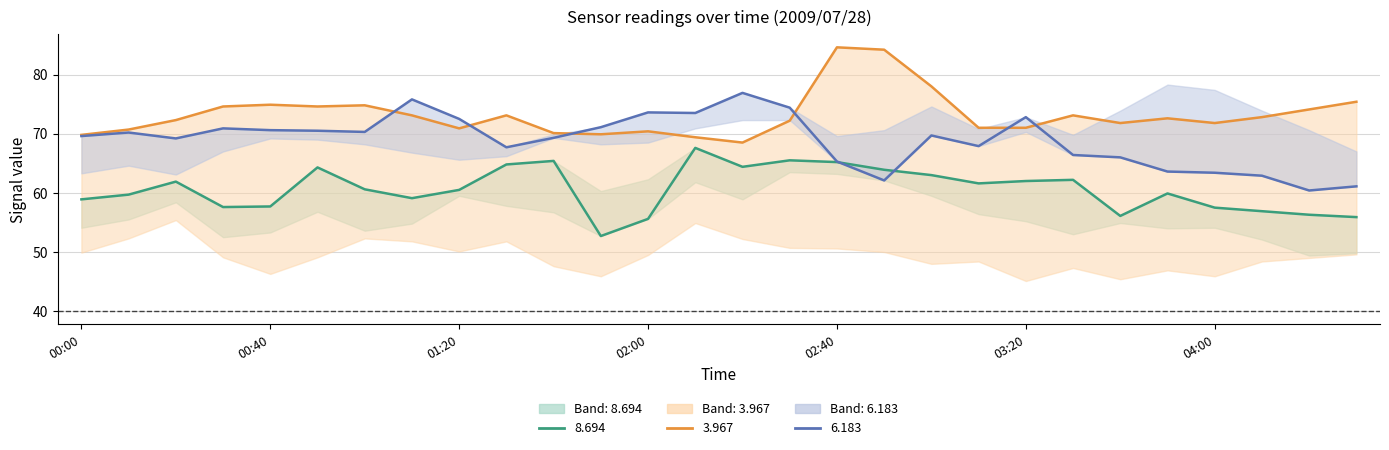

What is the label of the 22nd point from the left?

2009/07/28 03:30